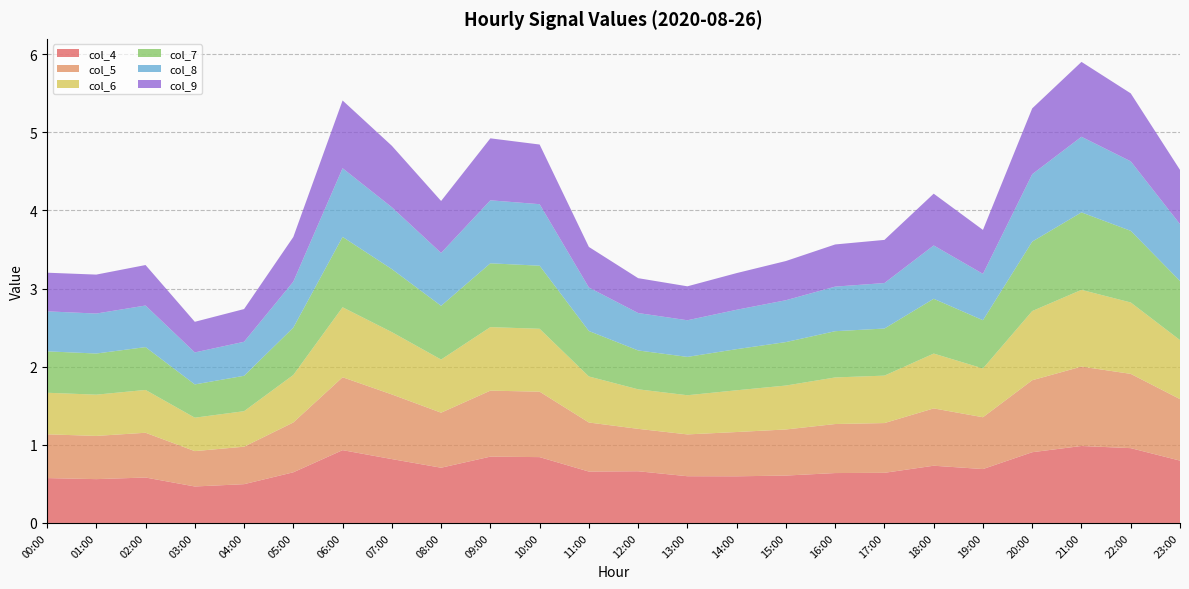

Reading left to right, transcribe all the data shown in this chart.

col_4: 00:00=0.6	01:00=0.6	02:00=0.6	03:00=0.5	04:00=0.5	05:00=0.6	06:00=0.9	07:00=0.8	08:00=0.7	09:00=0.8	10:00=0.8	11:00=0.7	12:00=0.7	13:00=0.6	14:00=0.6	15:00=0.6	16:00=0.6	17:00=0.6	18:00=0.7	19:00=0.7	20:00=0.9	21:00=1.0	22:00=1.0	23:00=0.8
col_5: 00:00=0.6	01:00=0.6	02:00=0.6	03:00=0.5	04:00=0.5	05:00=0.6	06:00=0.9	07:00=0.8	08:00=0.7	09:00=0.8	10:00=0.8	11:00=0.6	12:00=0.5	13:00=0.5	14:00=0.6	15:00=0.6	16:00=0.6	17:00=0.6	18:00=0.7	19:00=0.7	20:00=0.9	21:00=1.0	22:00=1.0	23:00=0.8
col_6: 00:00=0.5	01:00=0.5	02:00=0.5	03:00=0.4	04:00=0.5	05:00=0.6	06:00=0.9	07:00=0.8	08:00=0.7	09:00=0.8	10:00=0.8	11:00=0.6	12:00=0.5	13:00=0.5	14:00=0.5	15:00=0.6	16:00=0.6	17:00=0.6	18:00=0.7	19:00=0.6	20:00=0.9	21:00=1.0	22:00=0.9	23:00=0.8
col_7: 00:00=0.5	01:00=0.5	02:00=0.5	03:00=0.4	04:00=0.5	05:00=0.6	06:00=0.9	07:00=0.8	08:00=0.7	09:00=0.8	10:00=0.8	11:00=0.6	12:00=0.5	13:00=0.5	14:00=0.5	15:00=0.6	16:00=0.6	17:00=0.6	18:00=0.7	19:00=0.6	20:00=0.9	21:00=1.0	22:00=0.9	23:00=0.8
col_8: 00:00=0.5	01:00=0.5	02:00=0.5	03:00=0.4	04:00=0.4	05:00=0.6	06:00=0.9	07:00=0.8	08:00=0.7	09:00=0.8	10:00=0.8	11:00=0.6	12:00=0.5	13:00=0.5	14:00=0.5	15:00=0.5	16:00=0.6	17:00=0.6	18:00=0.7	19:00=0.6	20:00=0.9	21:00=1.0	22:00=0.9	23:00=0.7
col_9: 00:00=0.5	01:00=0.5	02:00=0.5	03:00=0.4	04:00=0.4	05:00=0.6	06:00=0.9	07:00=0.8	08:00=0.7	09:00=0.8	10:00=0.8	11:00=0.5	12:00=0.4	13:00=0.4	14:00=0.5	15:00=0.5	16:00=0.5	17:00=0.6	18:00=0.7	19:00=0.6	20:00=0.8	21:00=1.0	22:00=0.9	23:00=0.7